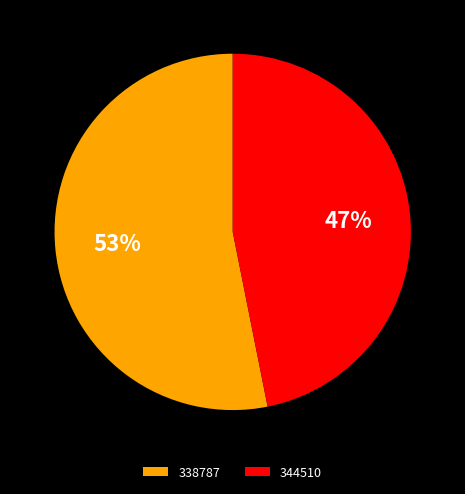

Rank the categories by value from highest to lowest.

338787, 344510